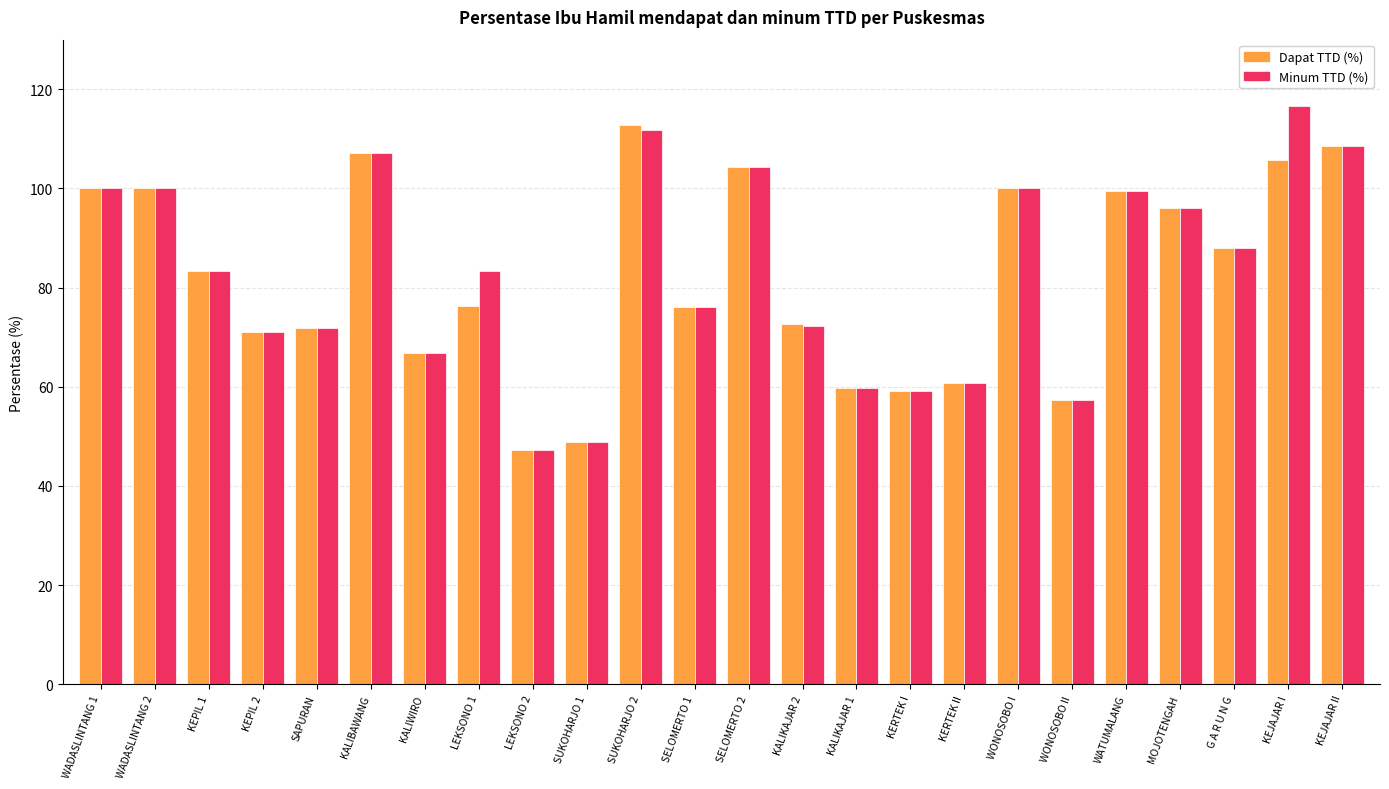

How many categories are shown in the chart?

24